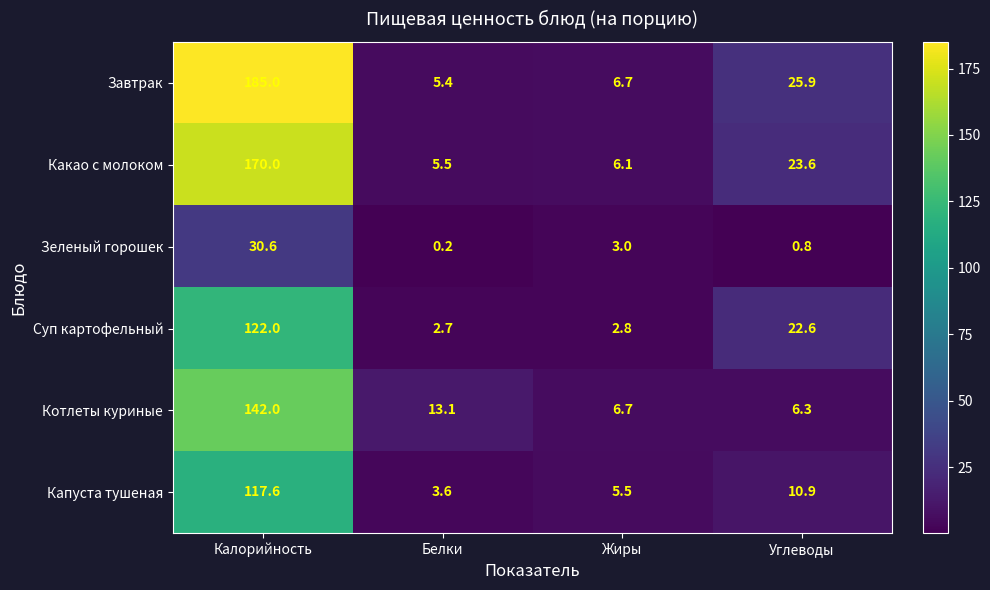

At which label does Какао с молоком reach its peak?

Калорийность